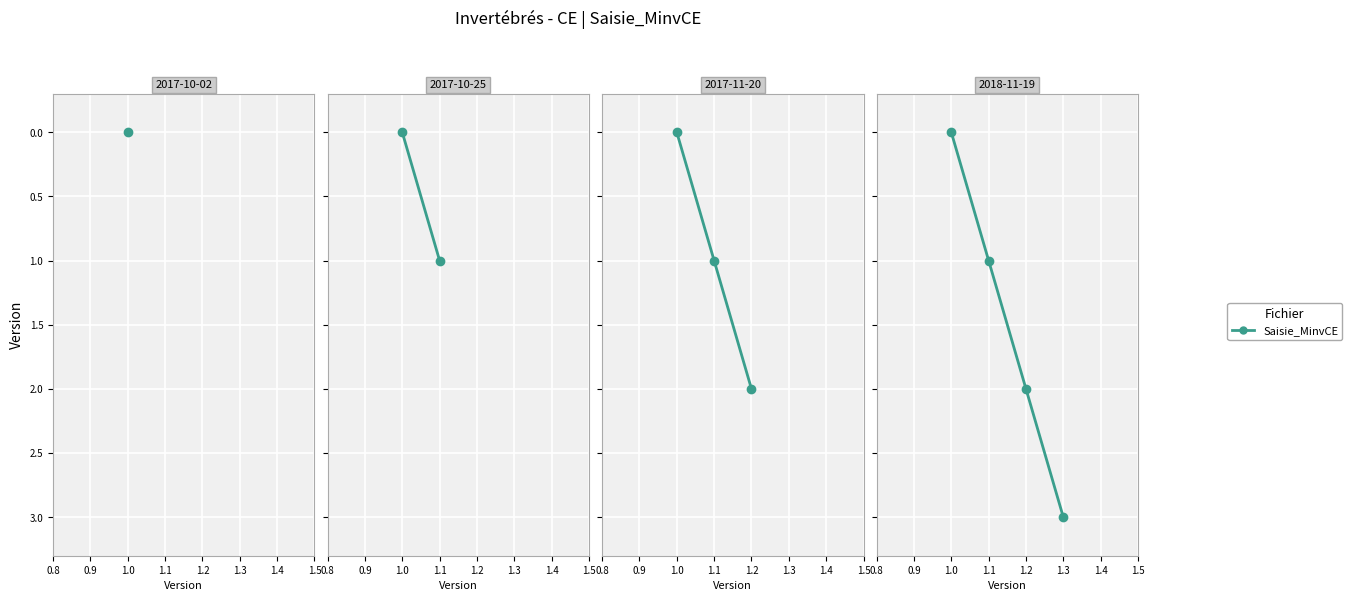

Which label corresponds to the largest value in the chart?

1.3